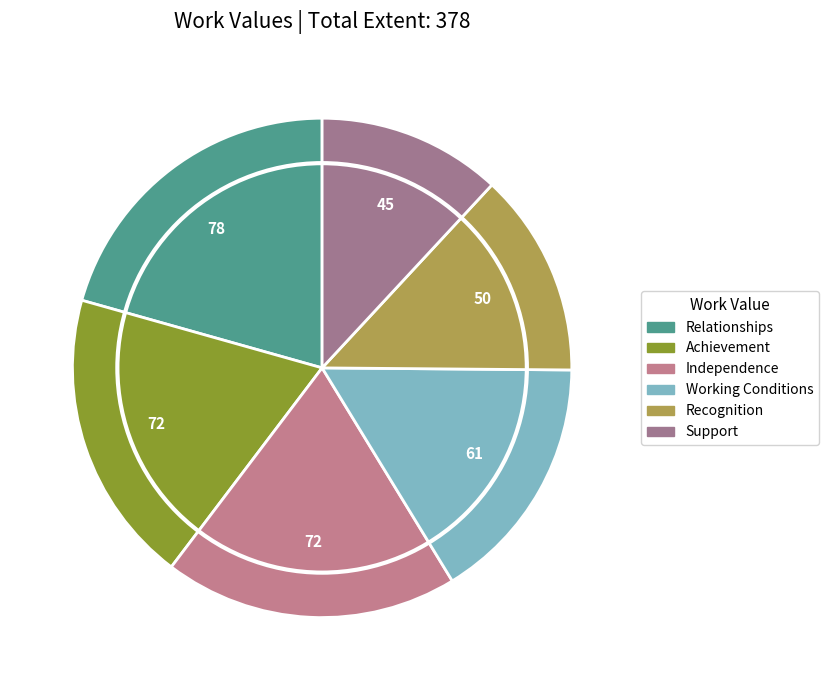

Is it true that Independence is 24% of the pie?

False